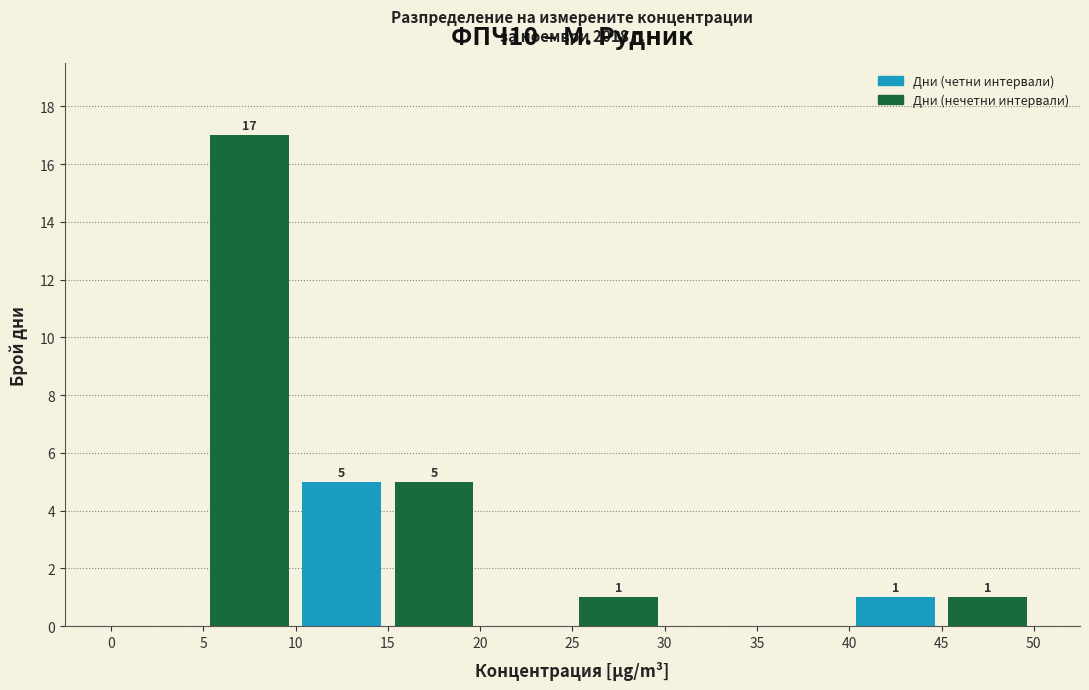

Which range on the x-axis has the tallest bar?

5 to 10